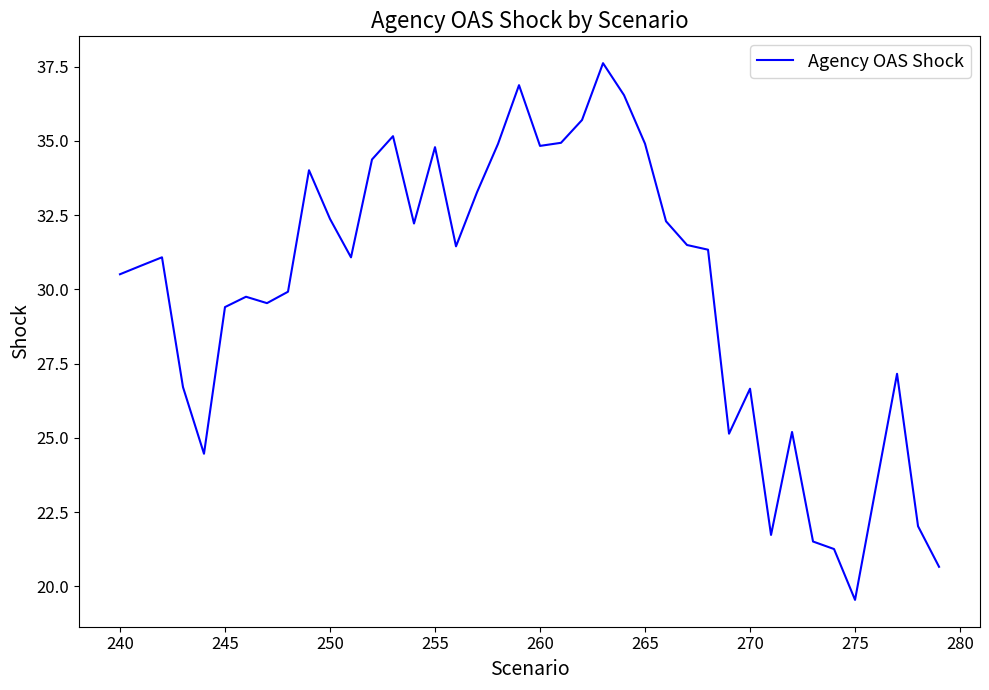

What is the minimum value shown in the chart?

19.5